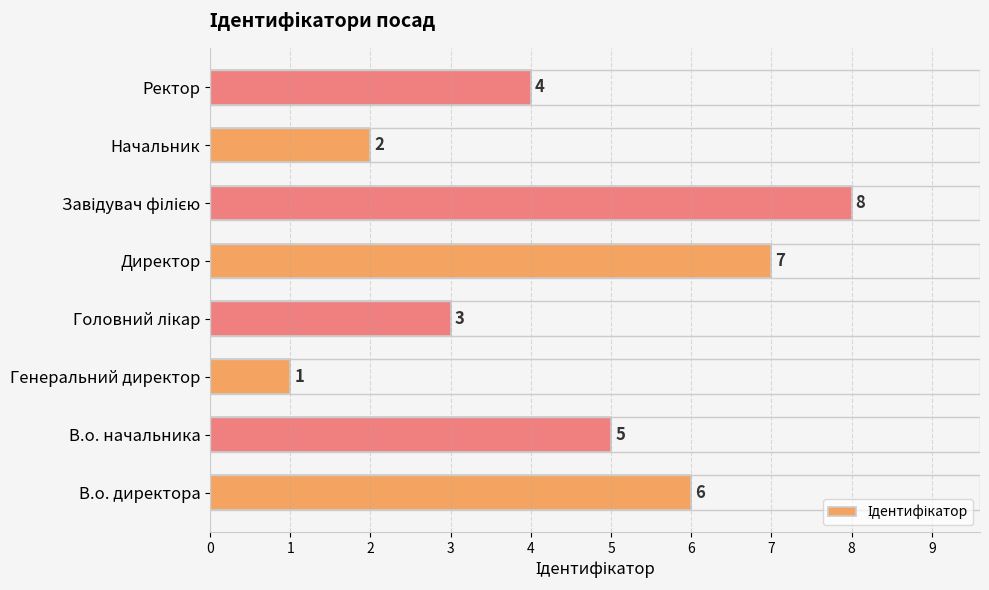

What is the difference between the maximum and second lowest values?

6